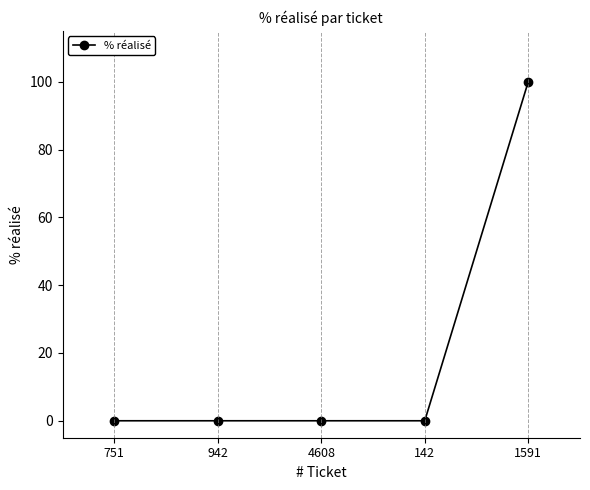

Reading right to left, extract all data points from this chart.

1591=100	142=0	4608=0	942=0	751=0